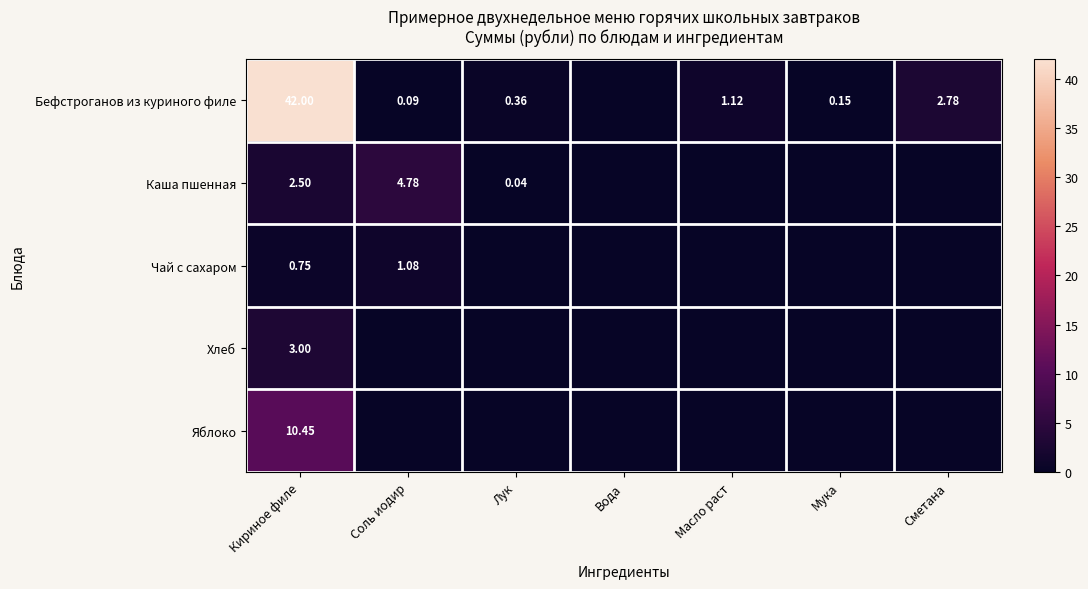

What is the difference between the highest and lowest values at Сметана?

2.8